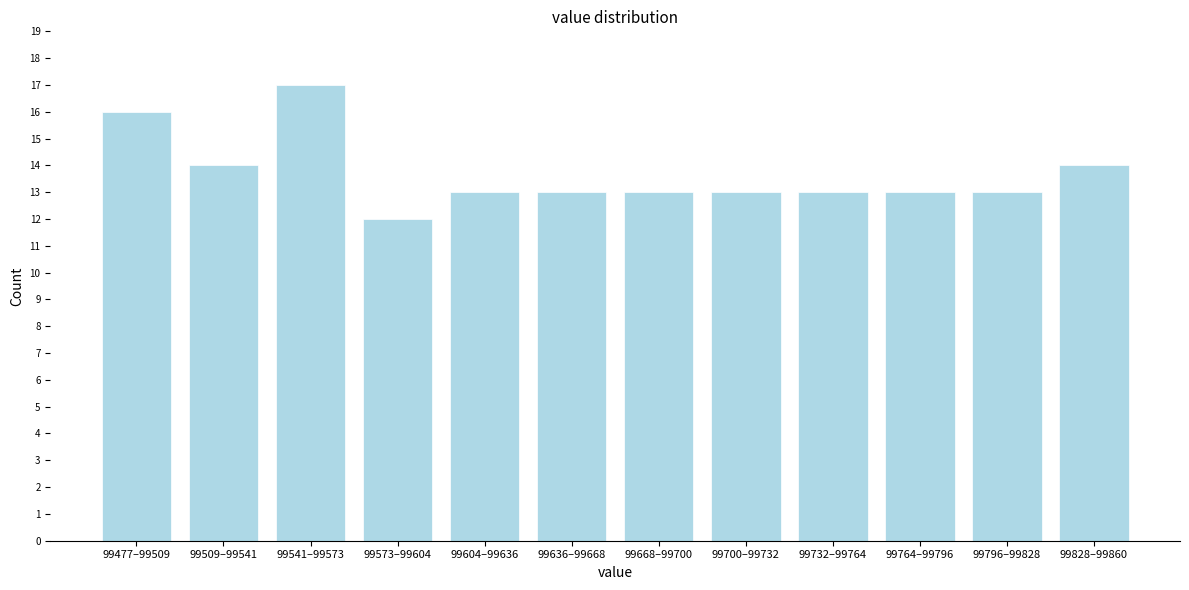

Reading left to right, extract all data points from this chart.

16	14	17	12	13	13	13	13	13	13	13	14